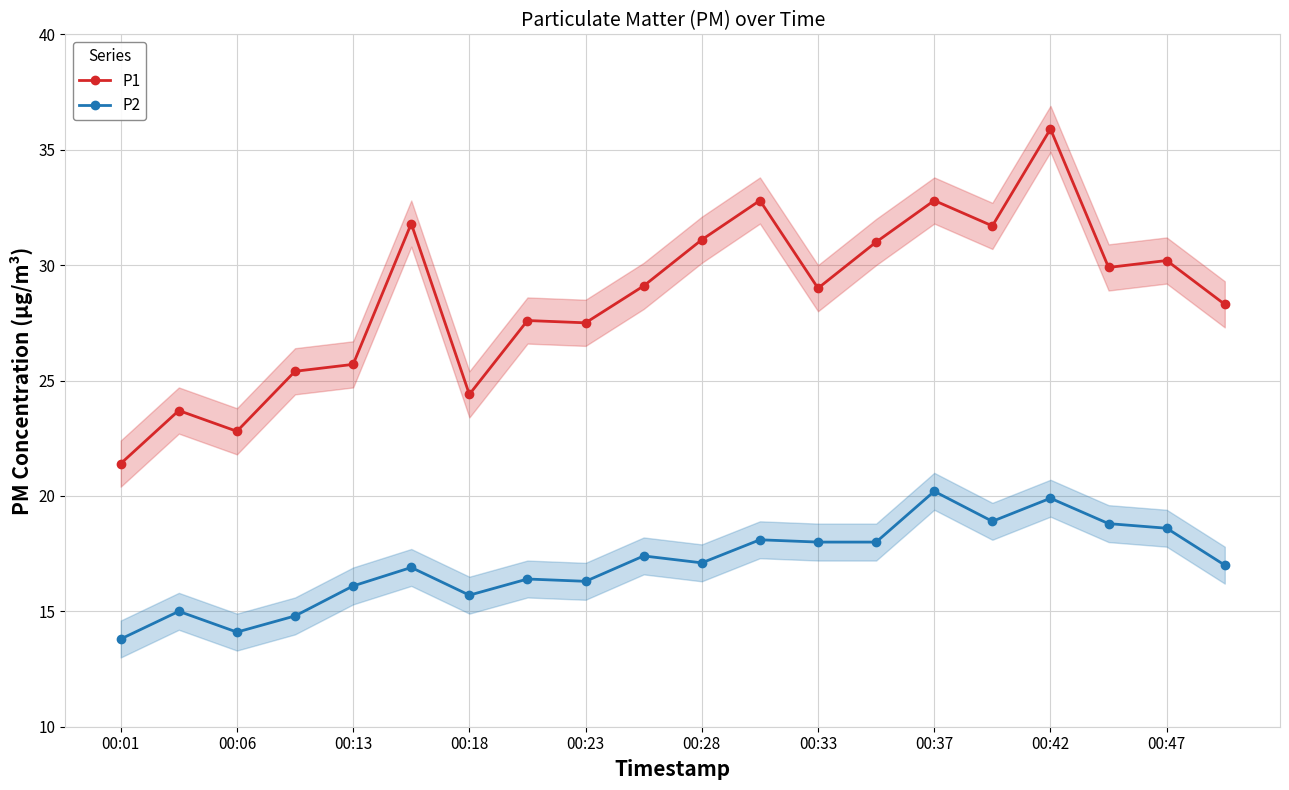

True or false: P2 has a value of 13.8 at 00:01.

True